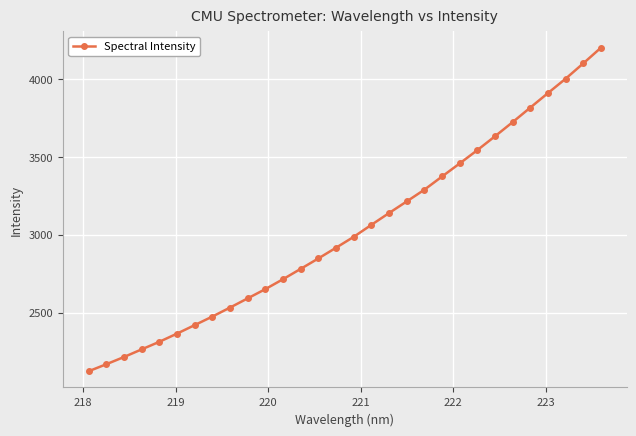

What is the value of the 18th point from the left?

3139.9